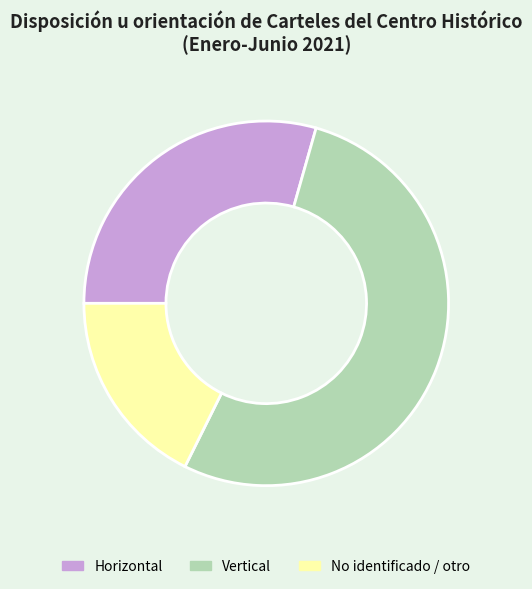

Rank the categories by value from lowest to highest.

No identificado / otro, Horizontal, Vertical